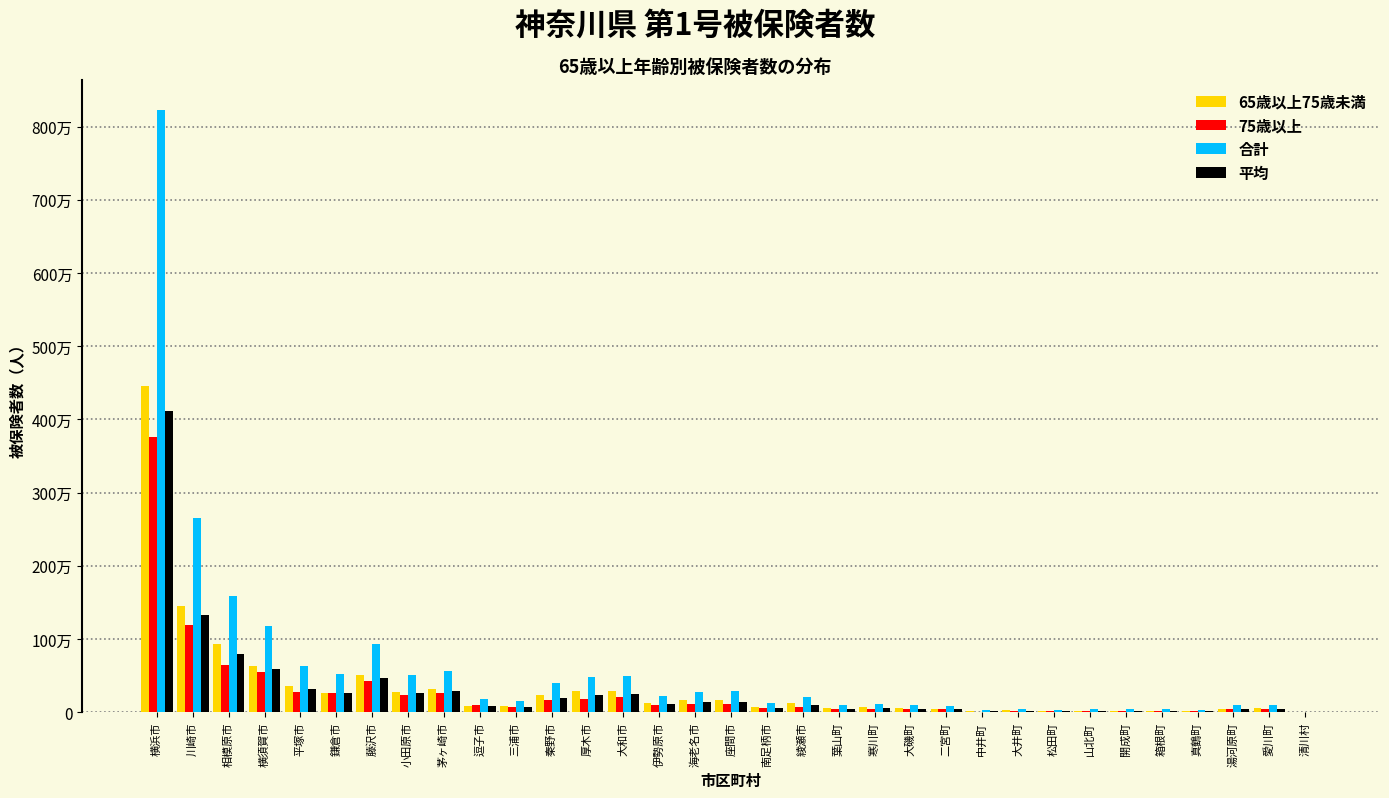

What are all the series names shown in the legend?

65歳以上75歳未満, 75歳以上, 合計, 平均